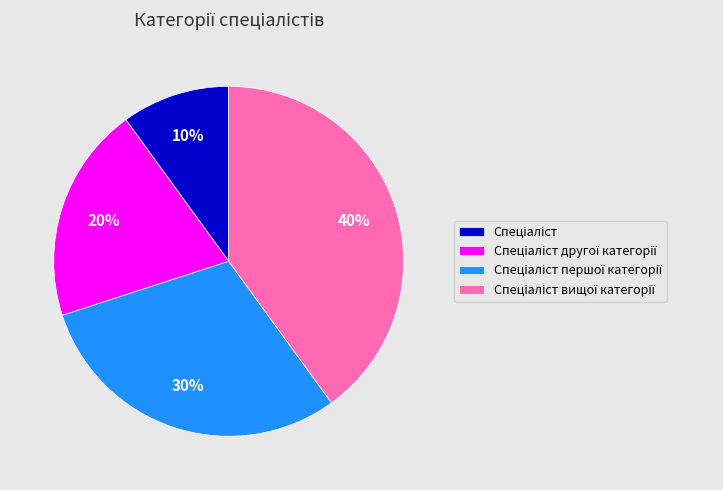

To the nearest percent, what is the difference between the largest and smallest slice percentages?

30%